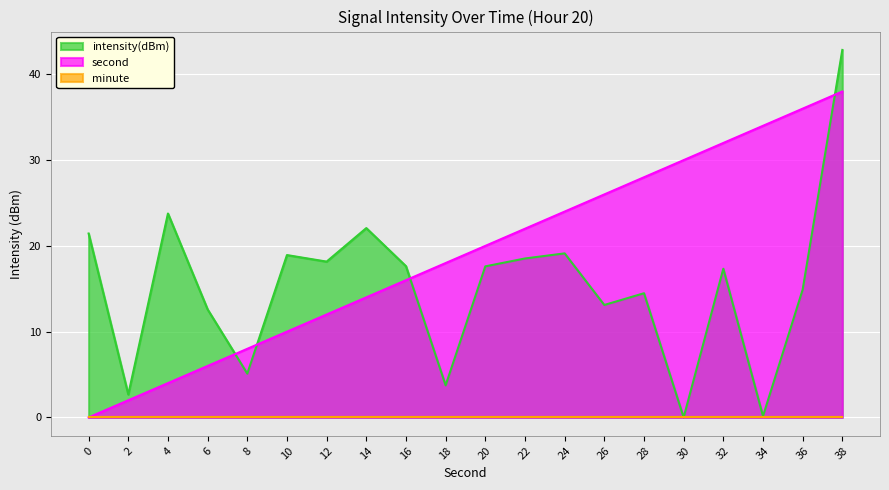

How many lines are shown in the chart?

3